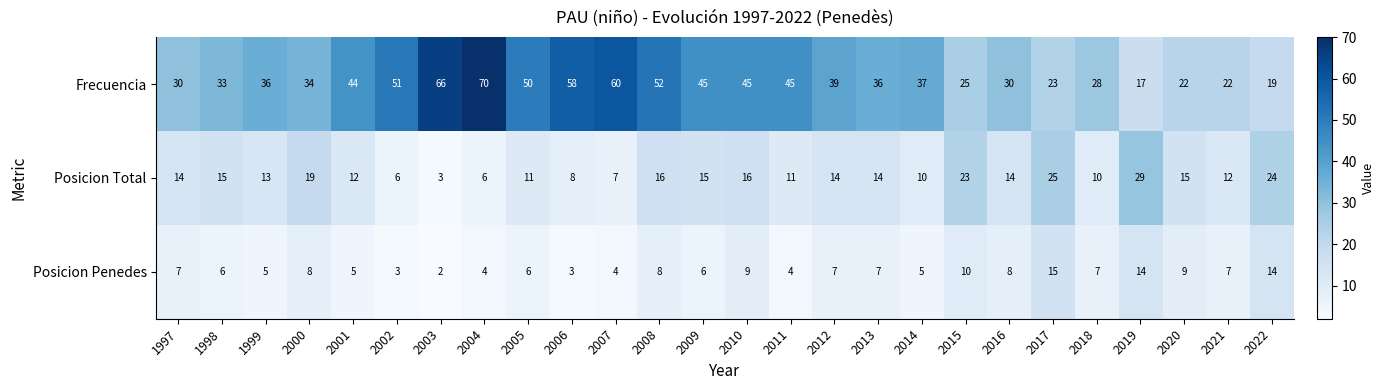

At 2010, list the series in order from largest to smallest.

Frecuencia, Posicion Total, Posicion Penedes